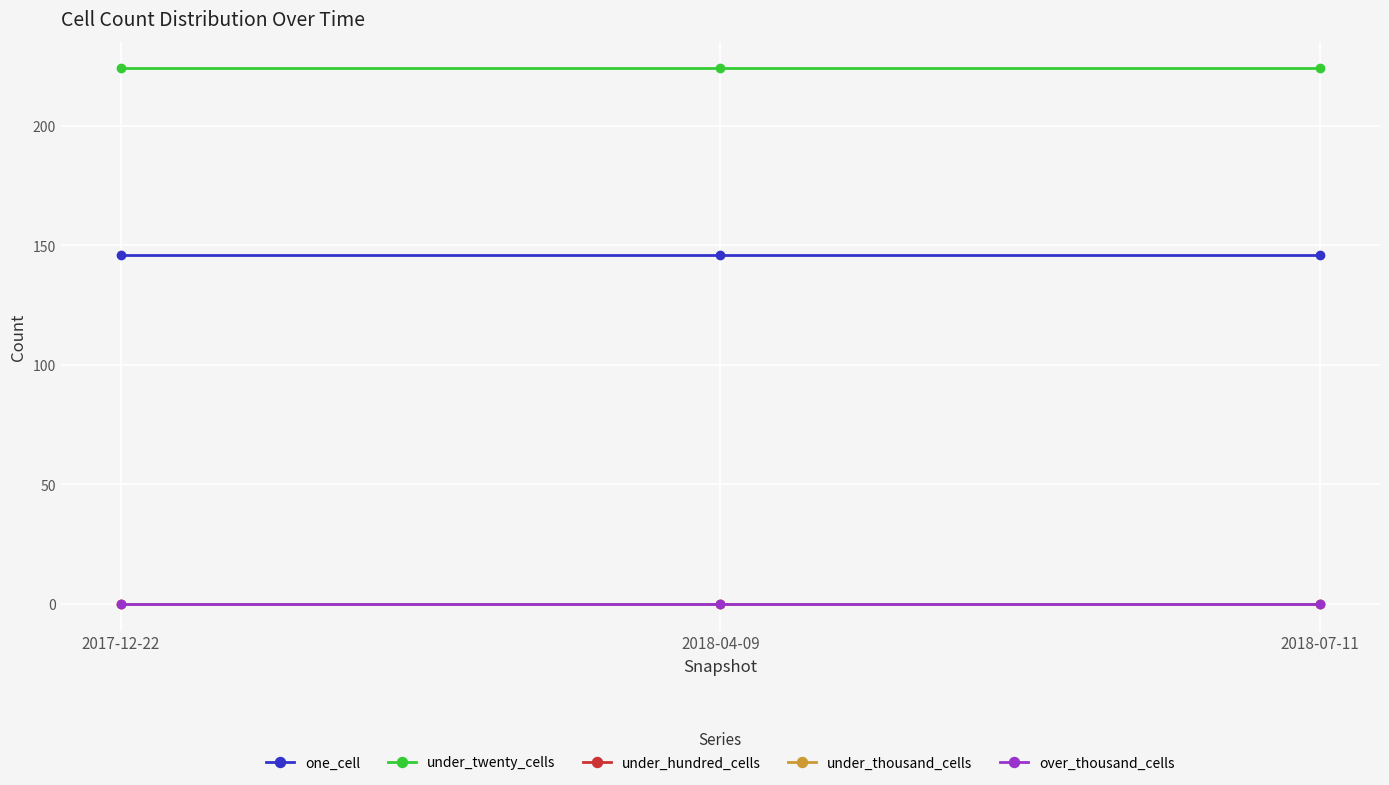

At which label does one_cell reach its peak?

2017-12-22